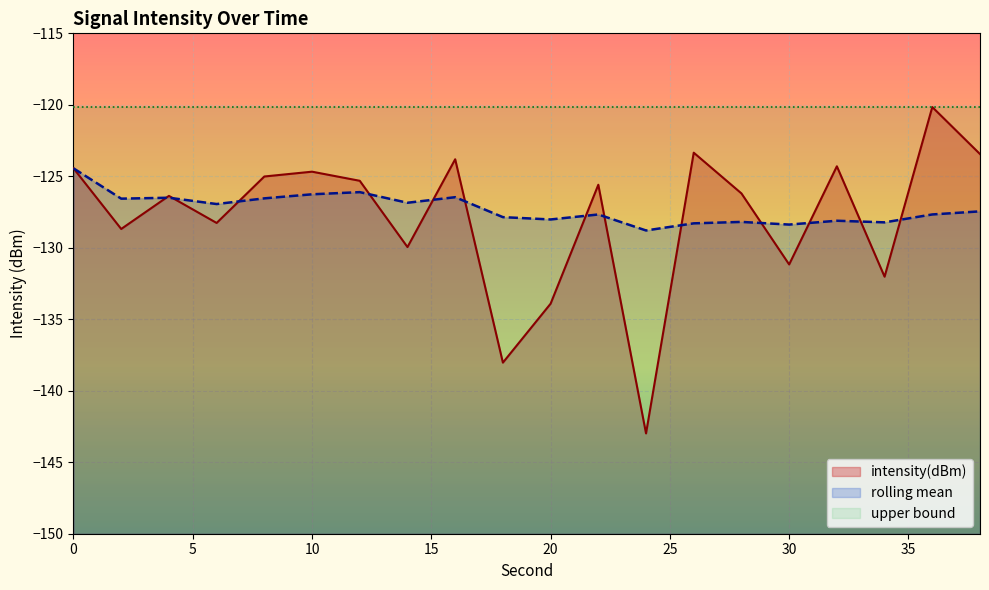

Does the chart display data point markers on the line(s)?

No